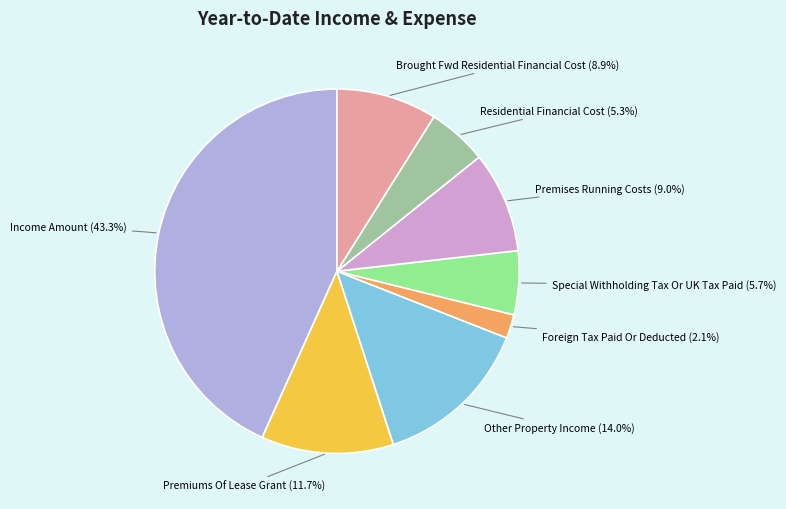

To the nearest percent, what percentage of the pie is Other Property Income?

14%